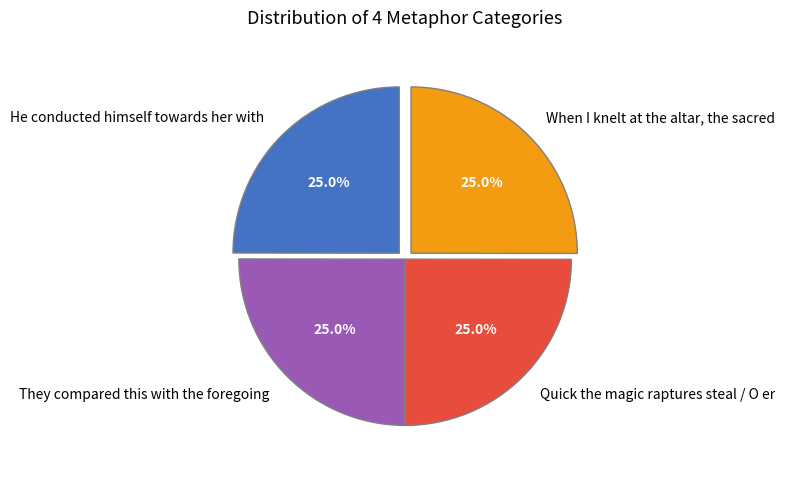

Is there a majority slice in this chart?

No